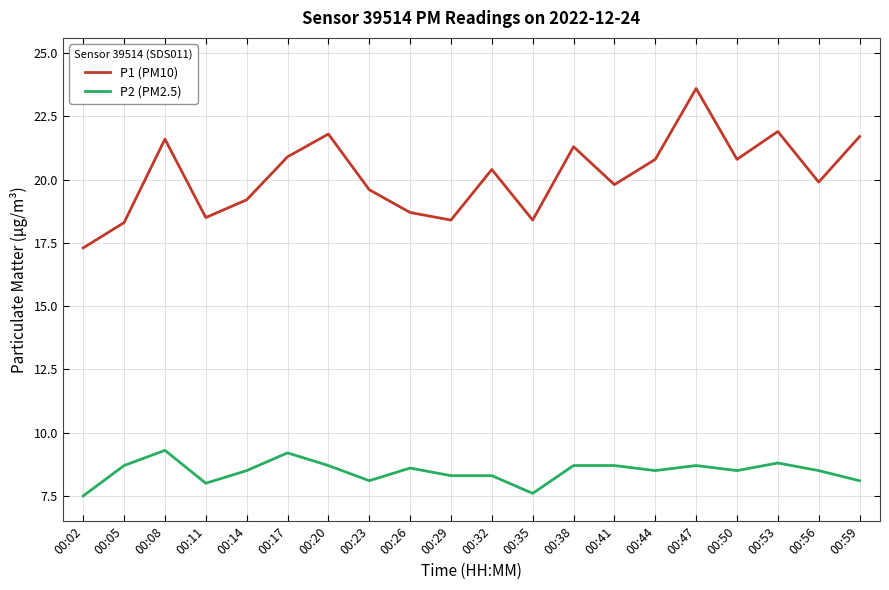

True or false: P2 (PM2.5) and P1 (PM10) intersect in this chart.

False